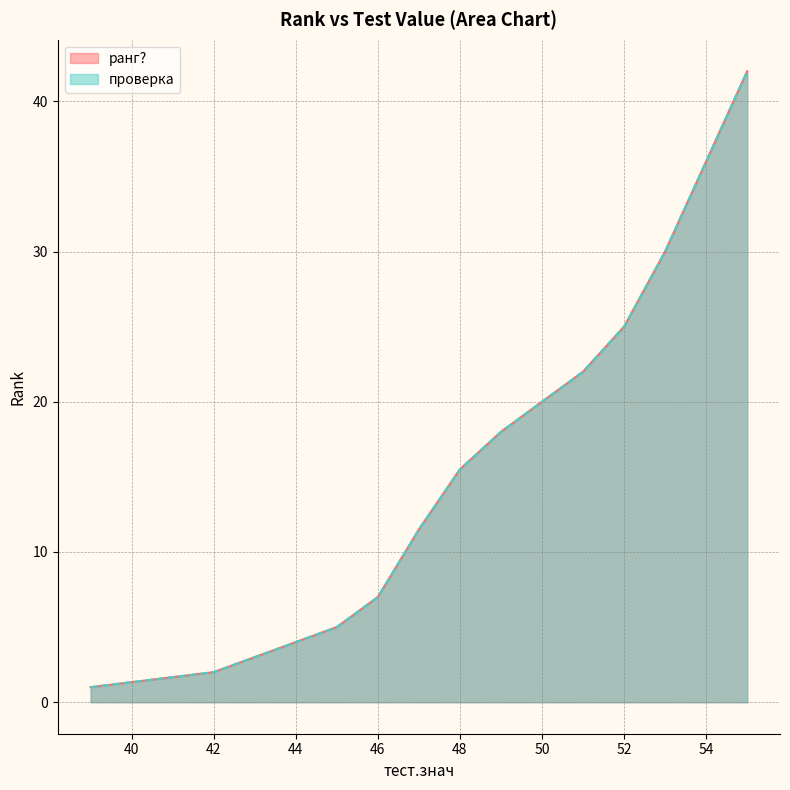

Which series has the widest spread of values?

ранг?